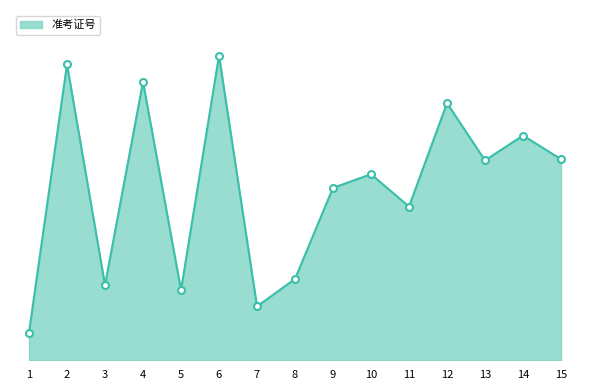

What is the approximate value at 7?

19.5